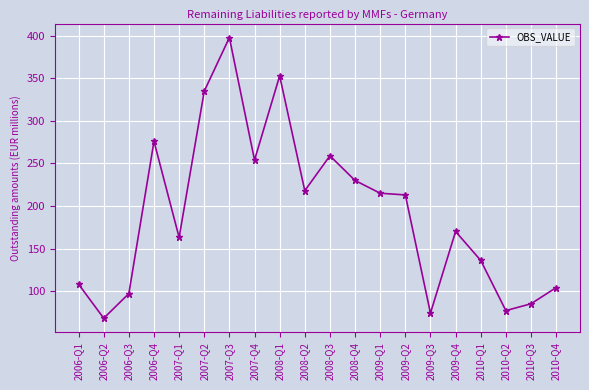

At which category does the data reach its first local peak?

2006-Q4